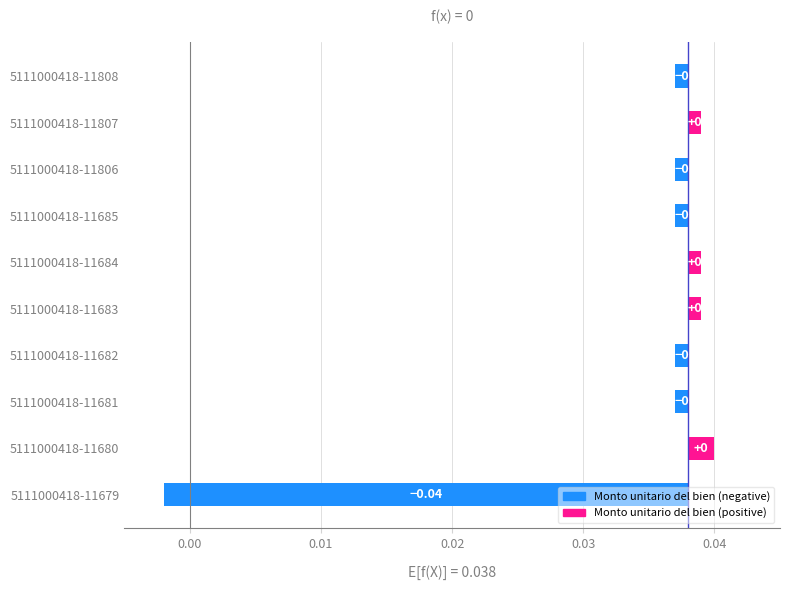

Is it true that the value at 5111000418-11808 is -0.0?

False